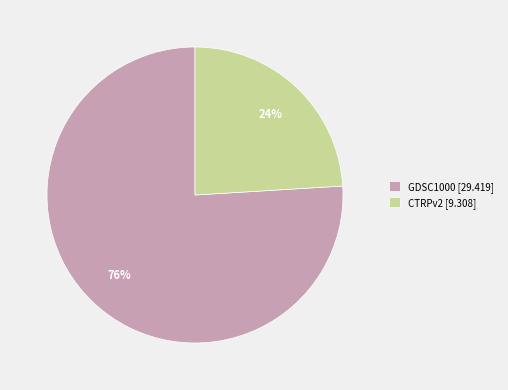

What is the majority slice?

GDSC1000